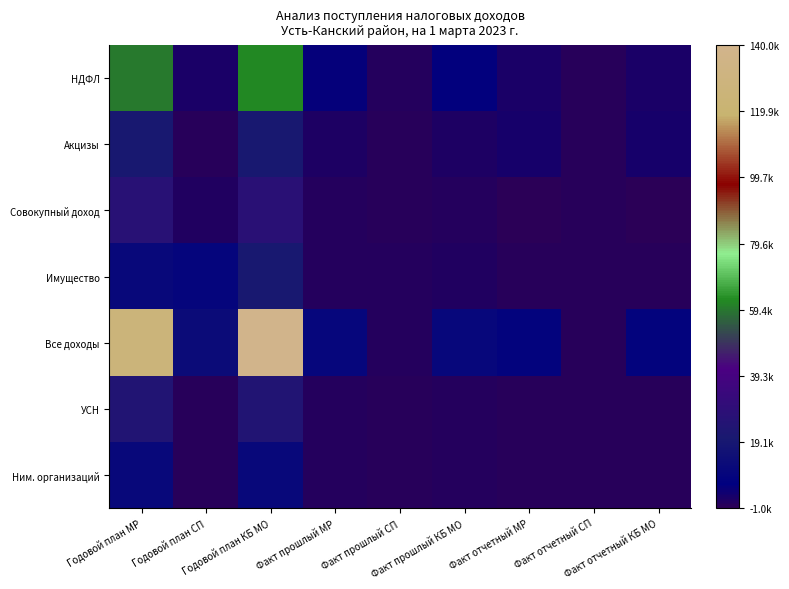

What is the spread (max minus min) of values at Годовой план СП?

12631.5